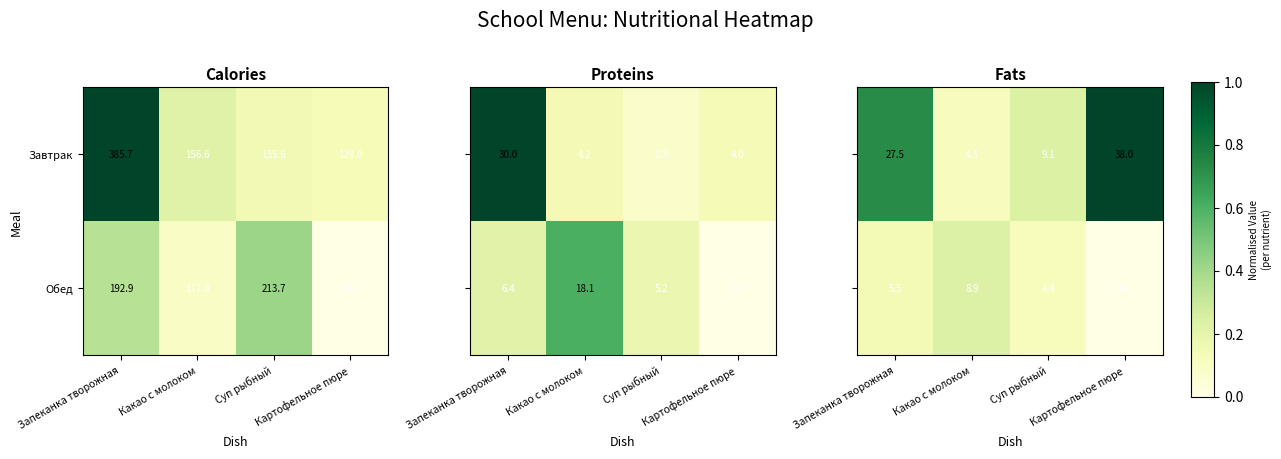

What is the highest value of the Завтрак series?

385.7